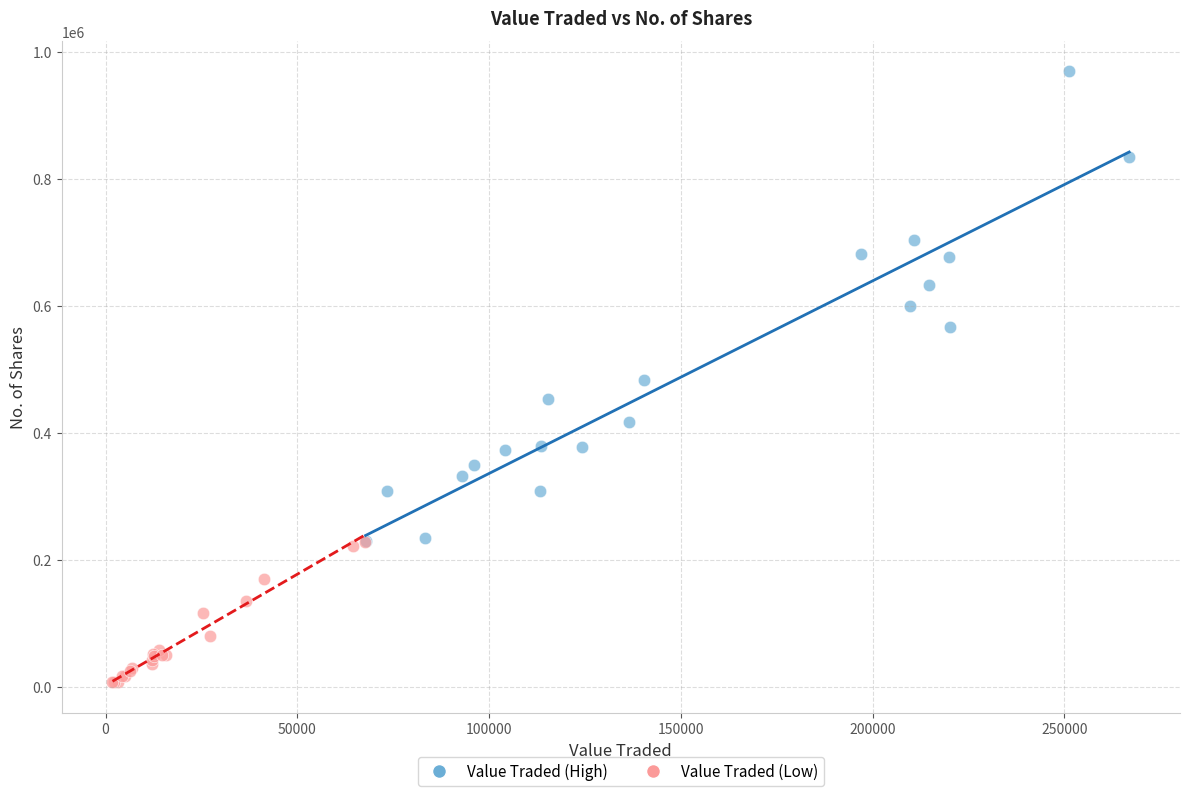

Which series contains the lowest Y value?

Value Traded (Low)